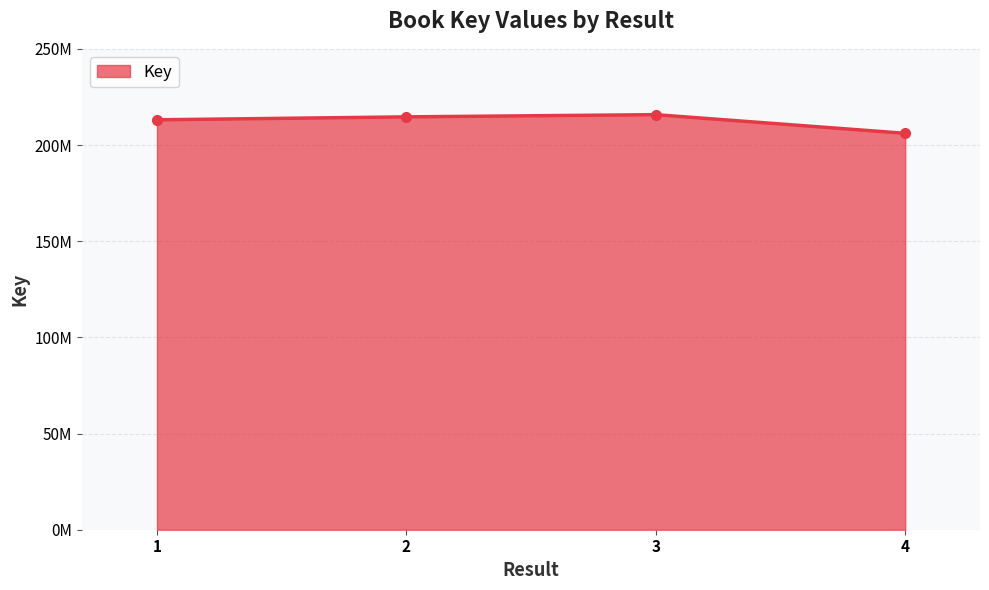

List the labels in order of value, smallest first.

4, 1, 2, 3